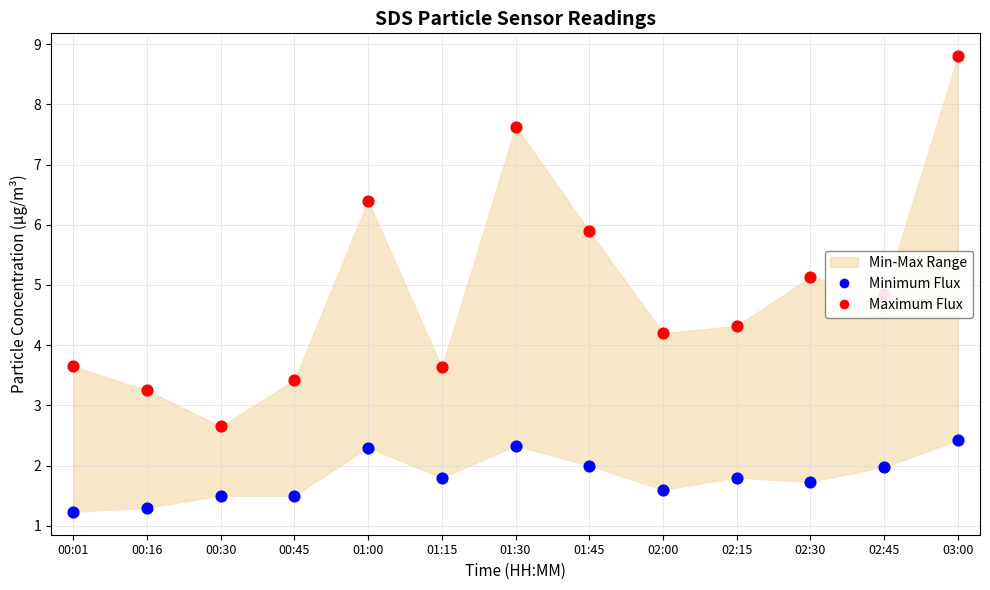

What is the total value across all series at 01:45?

7.9